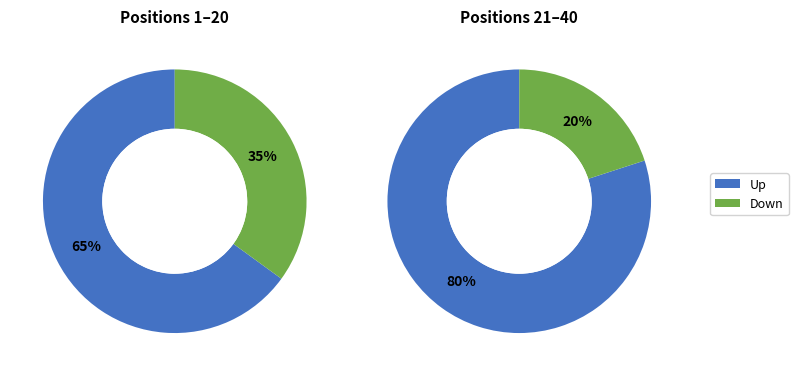

What is the total percentage of down and up?

100.0%